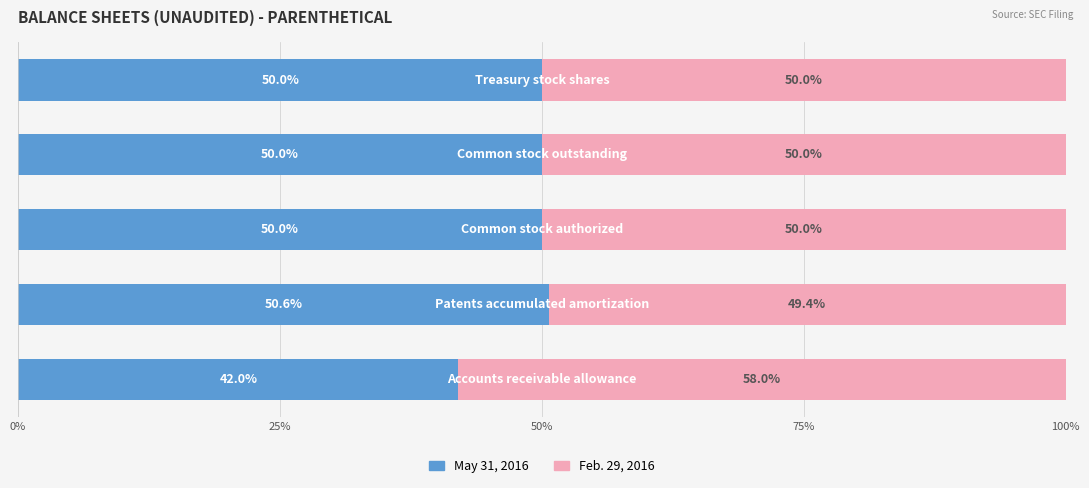

What is the lowest value of the May 31, 2016 series?

42.0